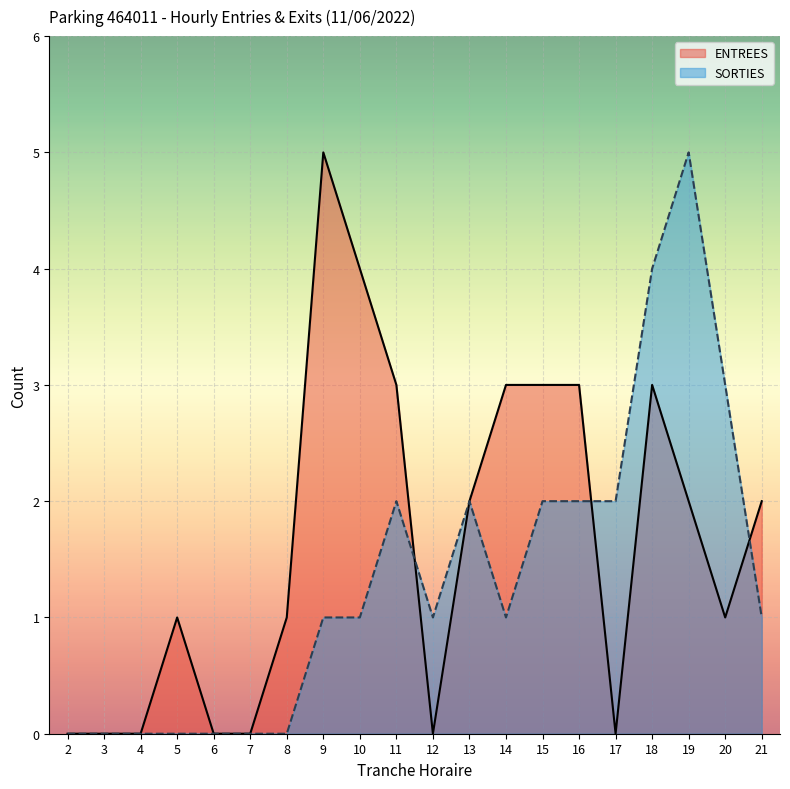

How many interior local peaks does the ENTREES series have?

3